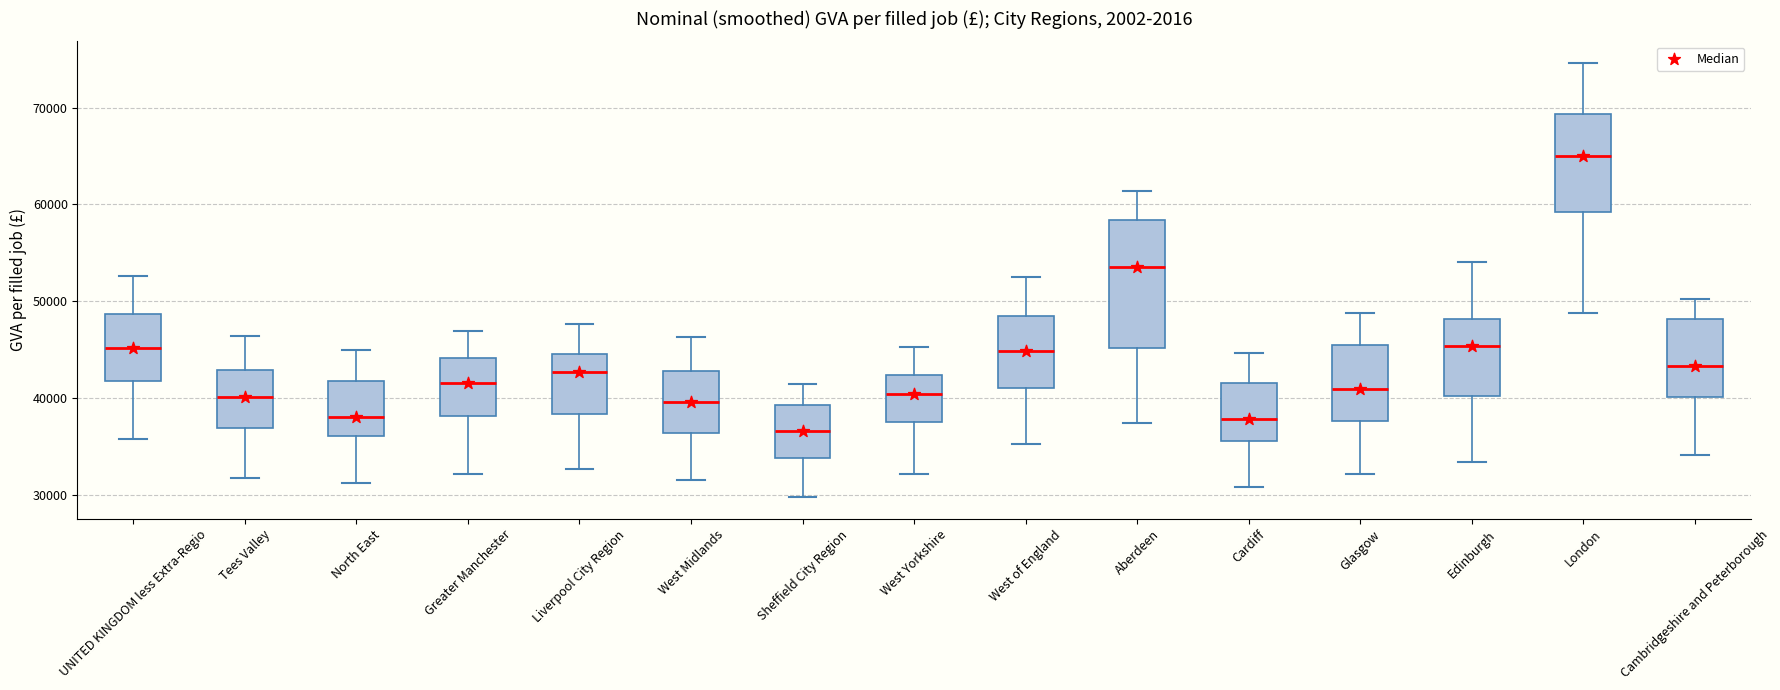

Where does the upper whisker of the box for UNITED KINGDOM less Extra-Regio end on the y-axis? The values are not printed on the chart, so give them approximately, as read against the axis.

53000